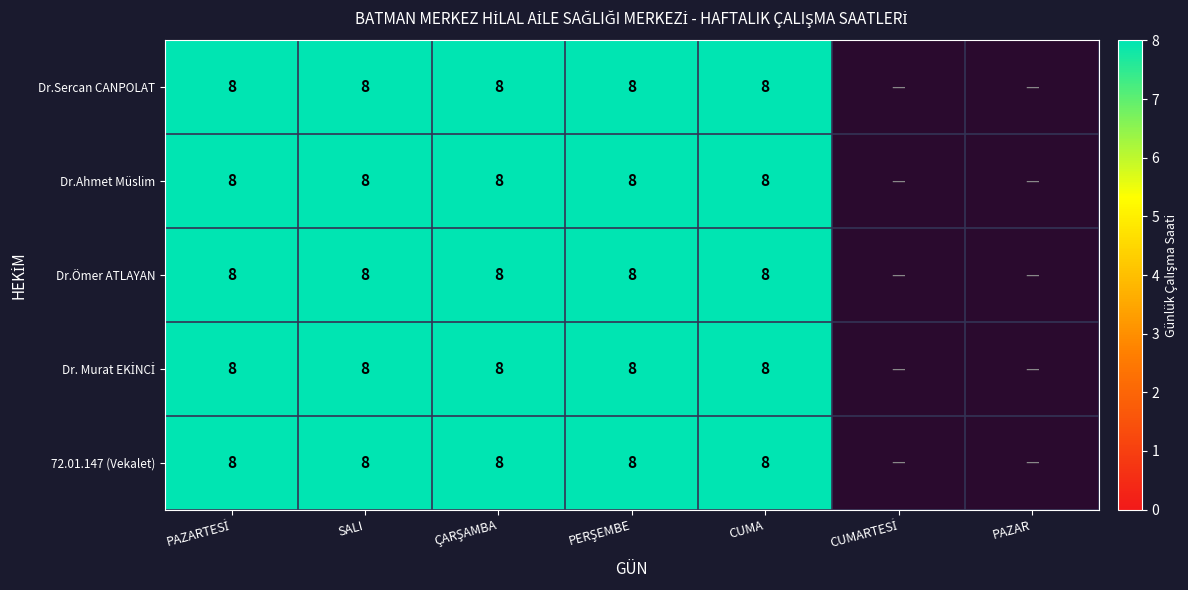

At which label does Dr. Murat EKİNCİ reach its peak?

PAZARTESİ